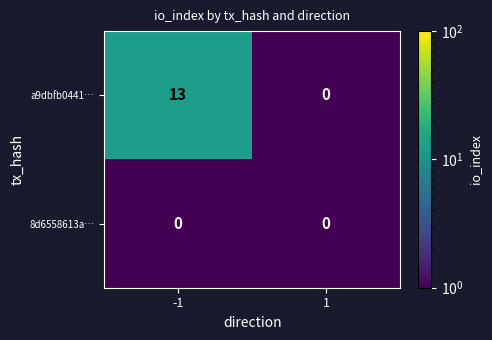

What is the greatest value displayed?

13